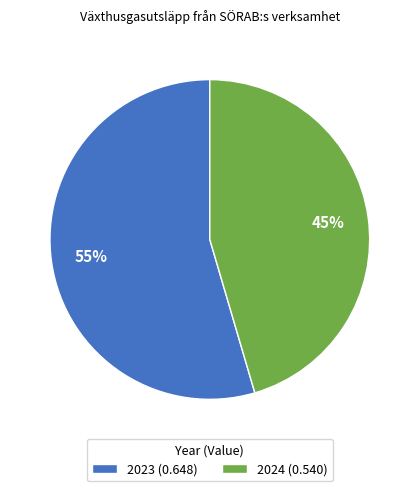

What is the largest slice in the pie chart?

2023